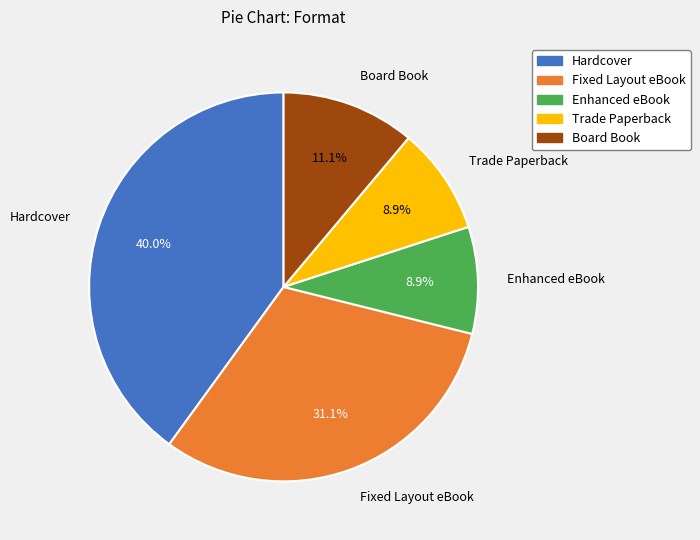

Which category has the biggest portion of the pie?

Hardcover